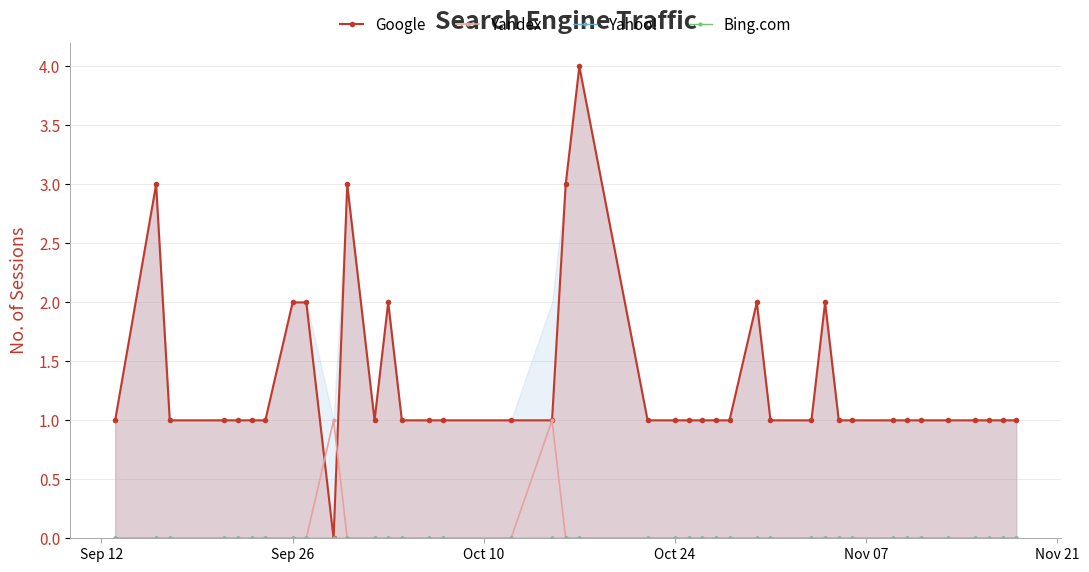

Reading left to right, what are all the values shown in this chart?

Google: 1	3	1	1	1	1	1	2	2	0	3	1	2	1	1	1	1	1	3	4	1	1	1	1	1	1	2	1	1	2	1	1	1	1	1	1	1	1	1	1
Yandex: 0	0	0	0	0	0	0	0	0	1	0	0	0	0	0	0	0	1	0	0	0	0	0	0	0	0	0	0	0	0	0	0	0	0	0	0	0	0	0	0
Yahoo!: 0	0	0	0	0	0	0	0	0	0	0	0	0	0	0	0	0	0	0	0	0	0	0	0	0	0	0	0	0	0	0	0	0	0	0	0	0	0	0	0
Bing.com: 0	0	0	0	0	0	0	0	0	0	0	0	0	0	0	0	0	0	0	0	0	0	0	0	0	0	0	0	0	0	0	0	0	0	0	0	0	0	0	0